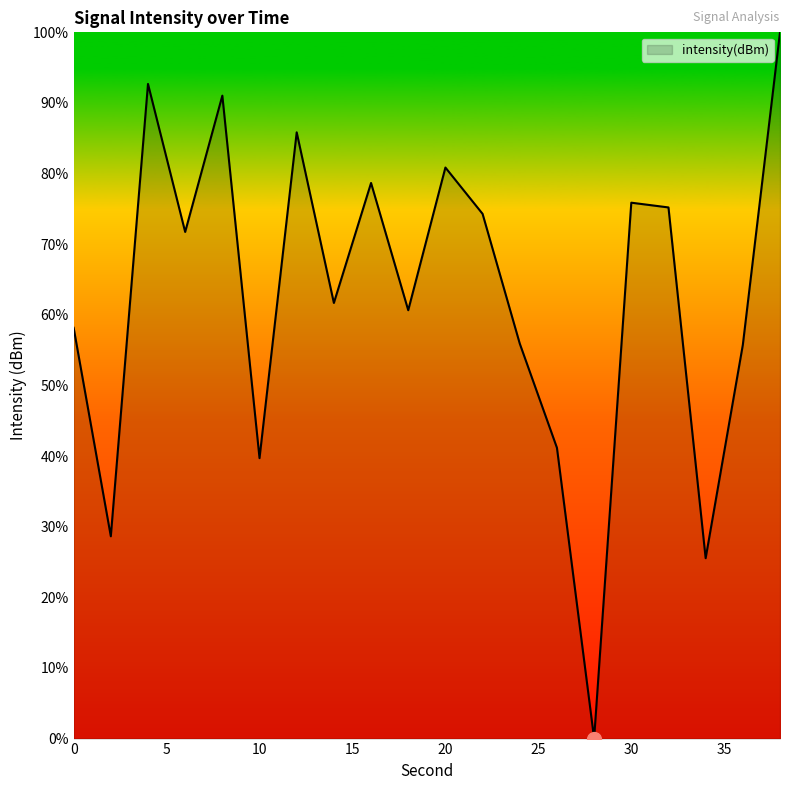

What is the greatest value displayed?

100.0